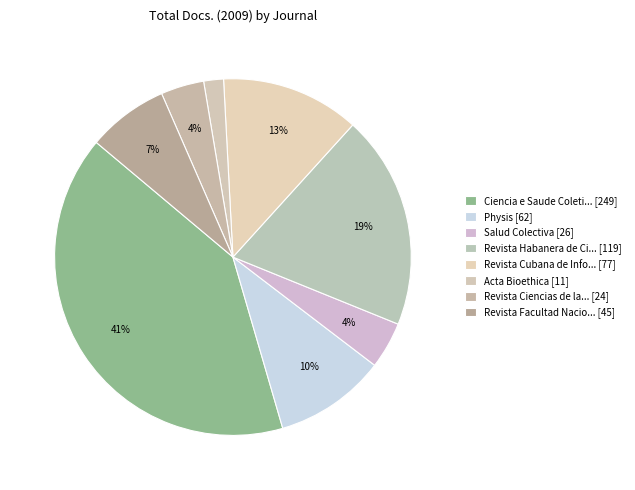

How many segments does this pie chart have?

8